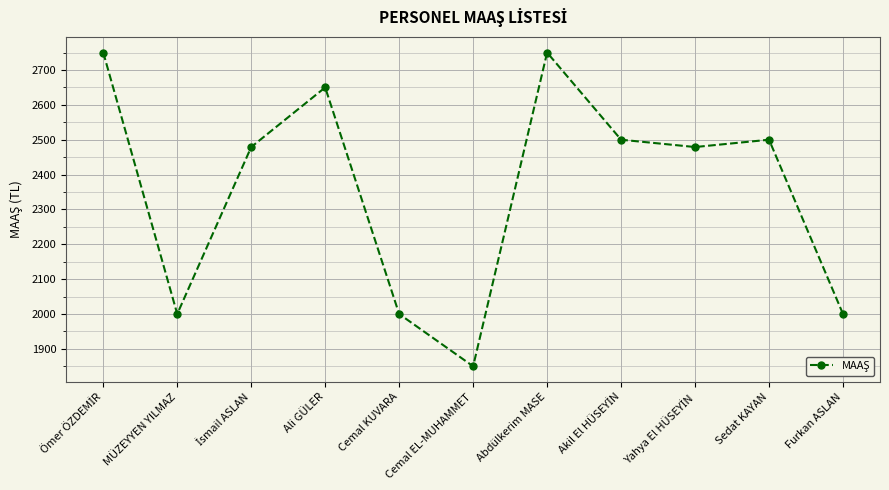

What is the average value?

2360